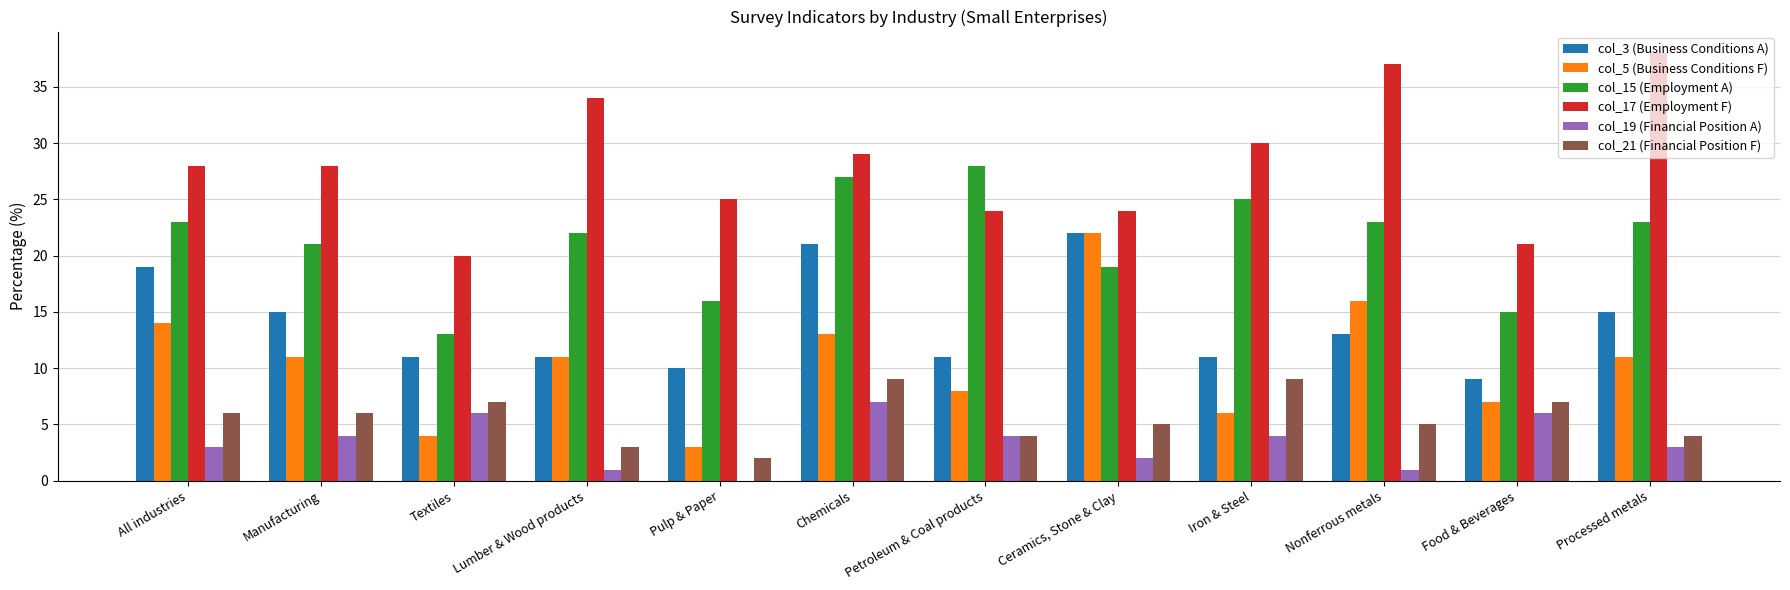

What is the total value across all series at Pulp & Paper?

56